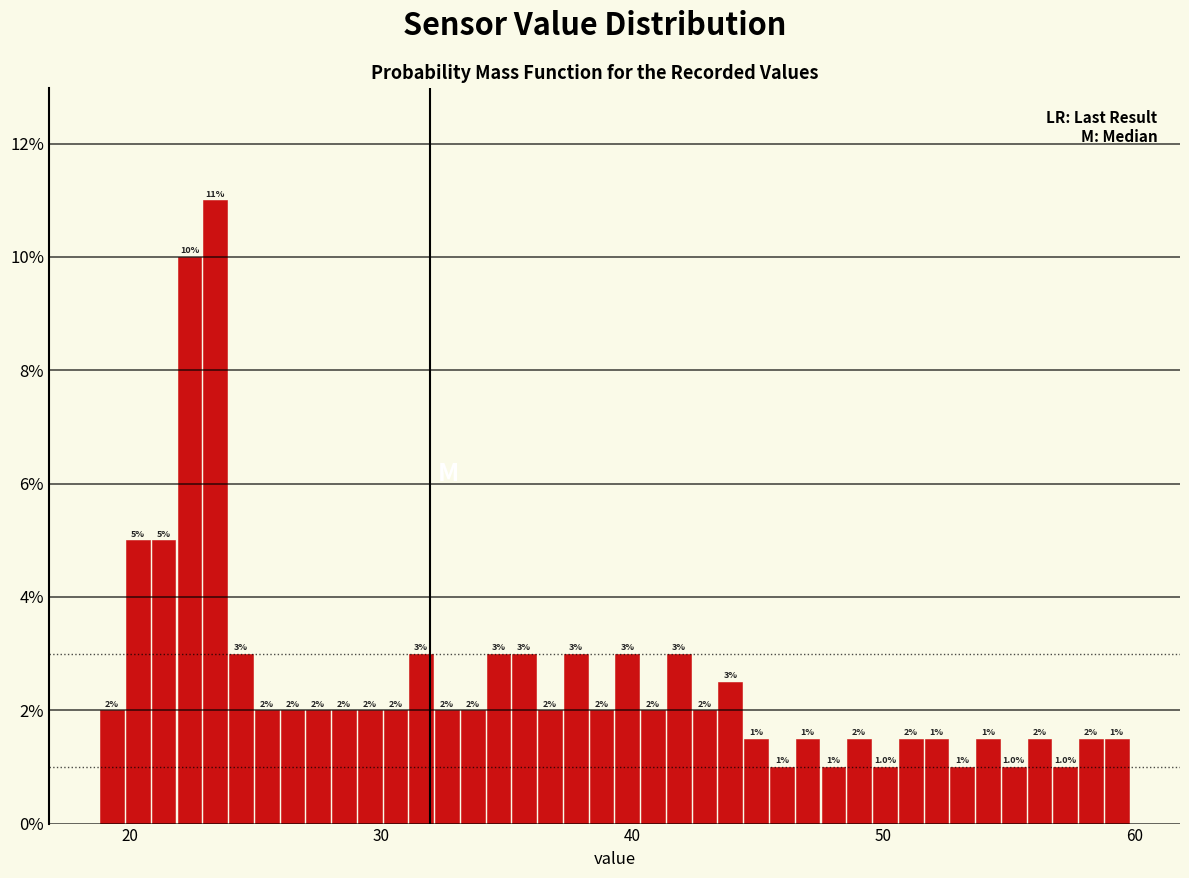

Read against the x-axis, roughly where is the centre of the tallest bar?

23